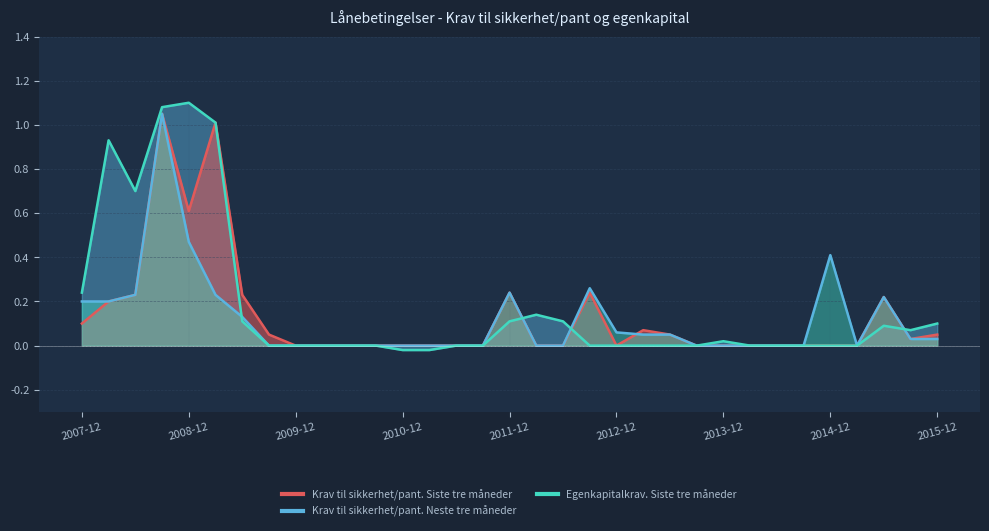

How many data points in Krav til sikkerhet/pant. Siste tre måneder are above 0?

15